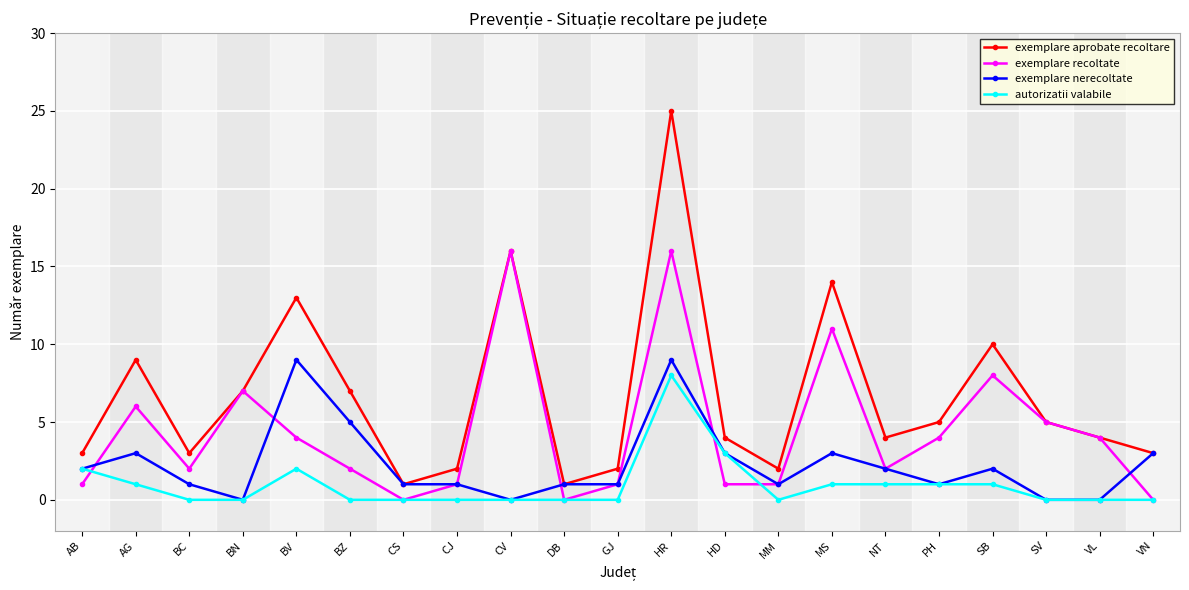

What is the highest value of the exemplare recoltate series?

16